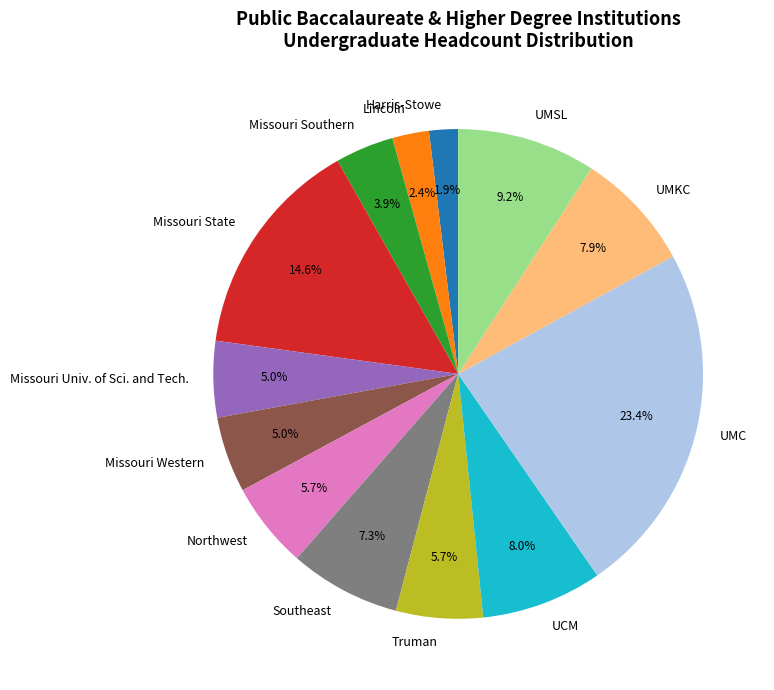

How much of the chart is everything except Truman?

94.3%